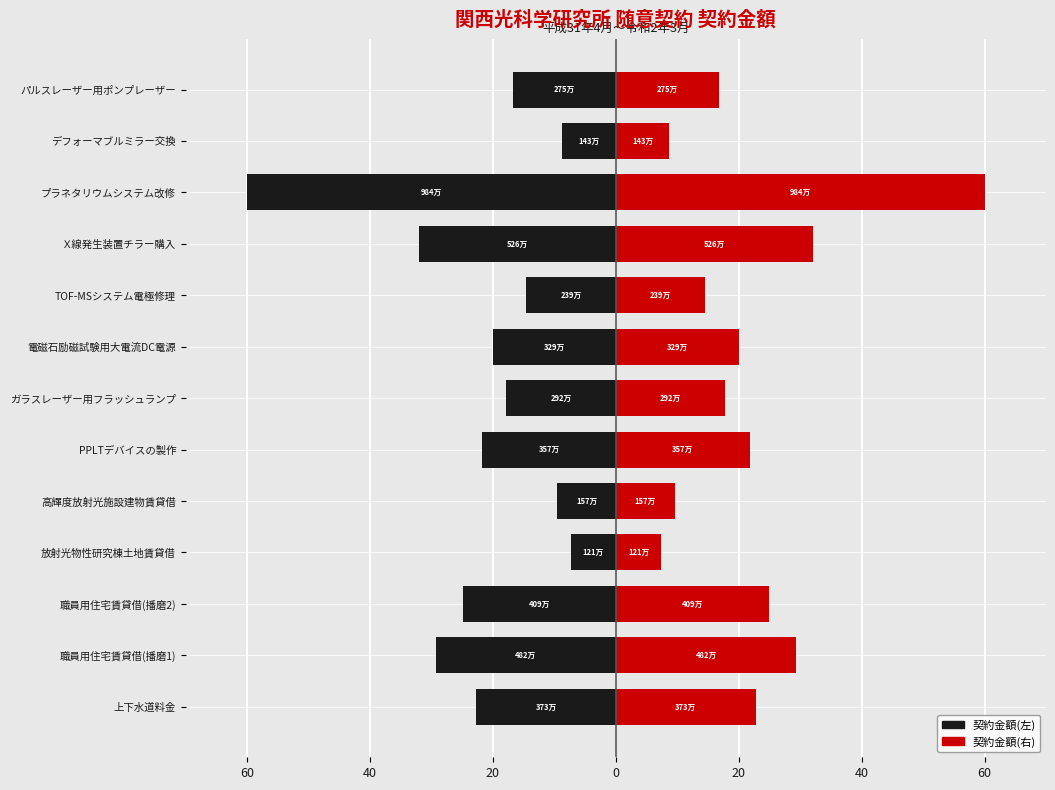

What is the minimum value for 契約金額(左)?

-60.0